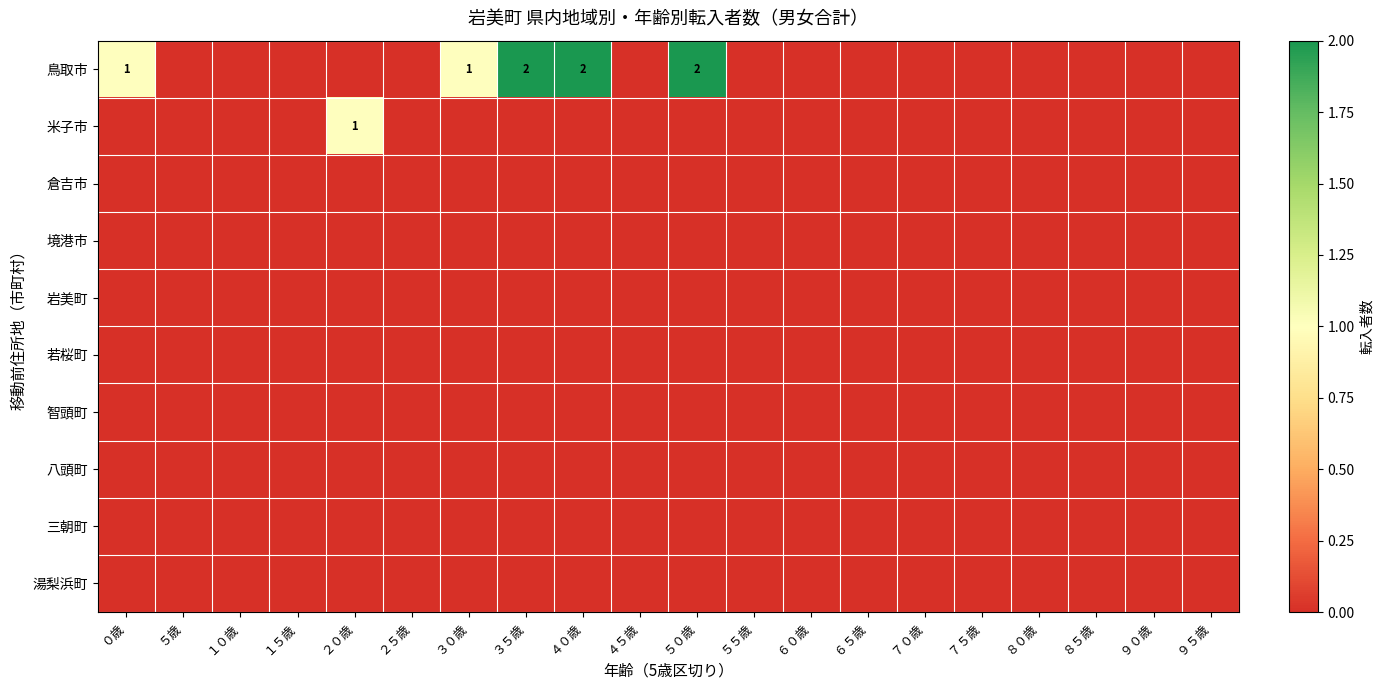

The value of 鳥取市 at ０歳 is 1. True or false?

True